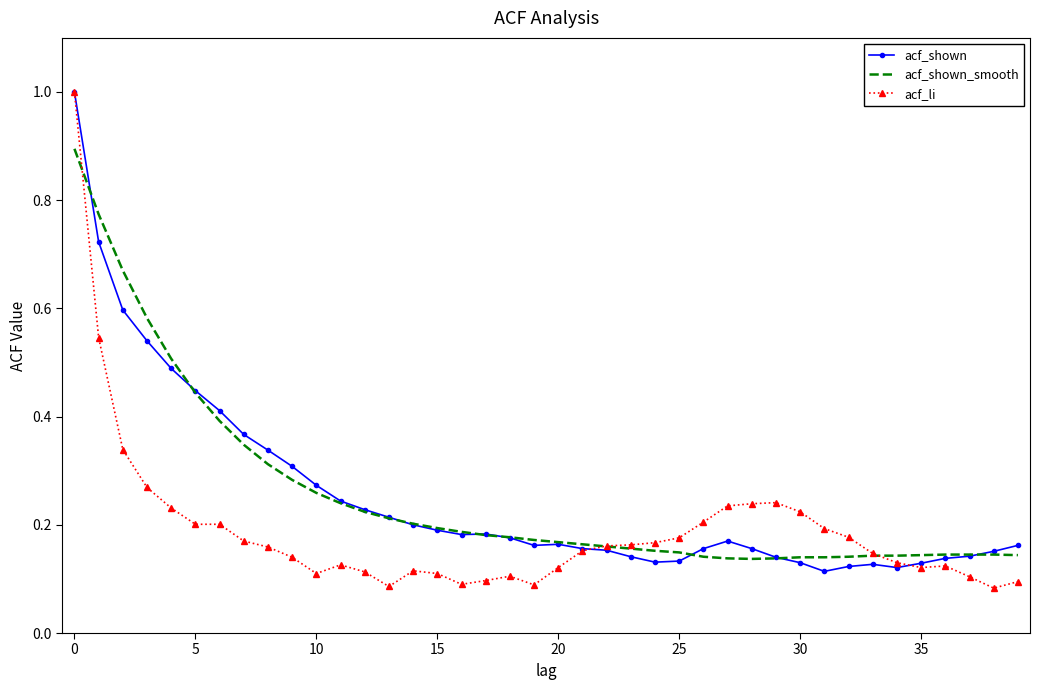

What is the greatest value displayed?

1.0